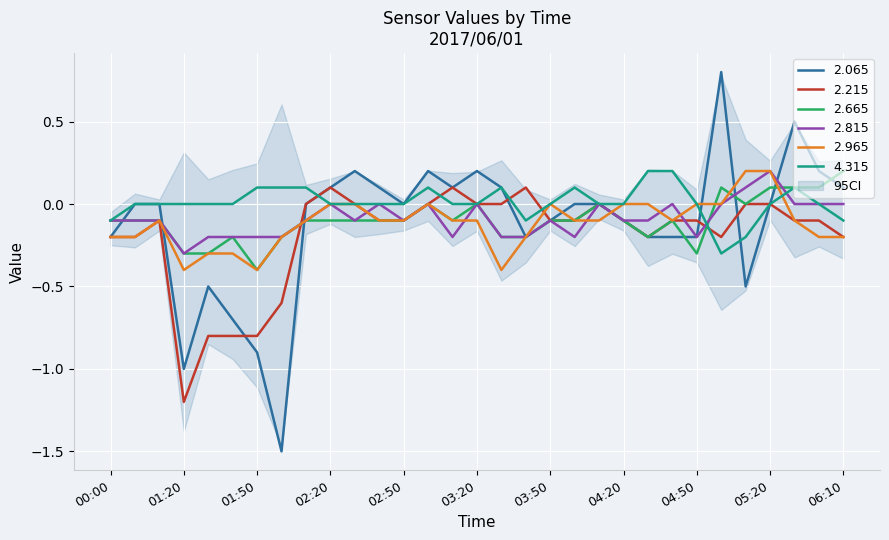

What is the spread (max minus min) of values at 00:10?

0.2